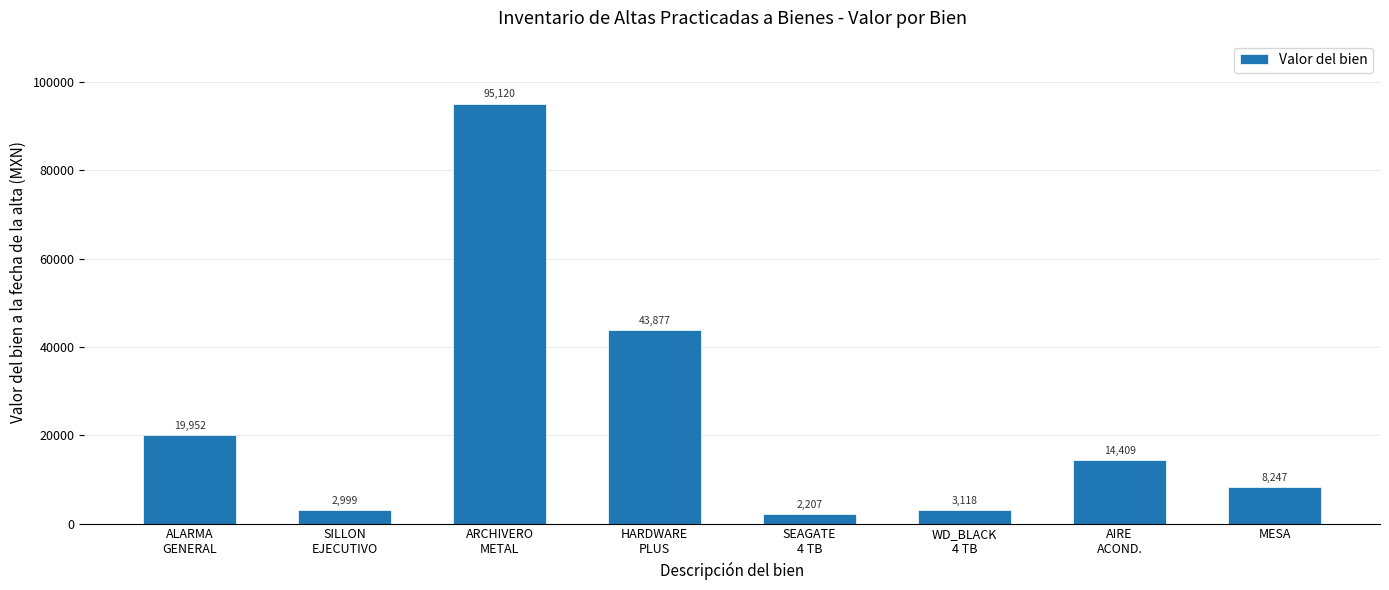

What is the average value?

23741.1